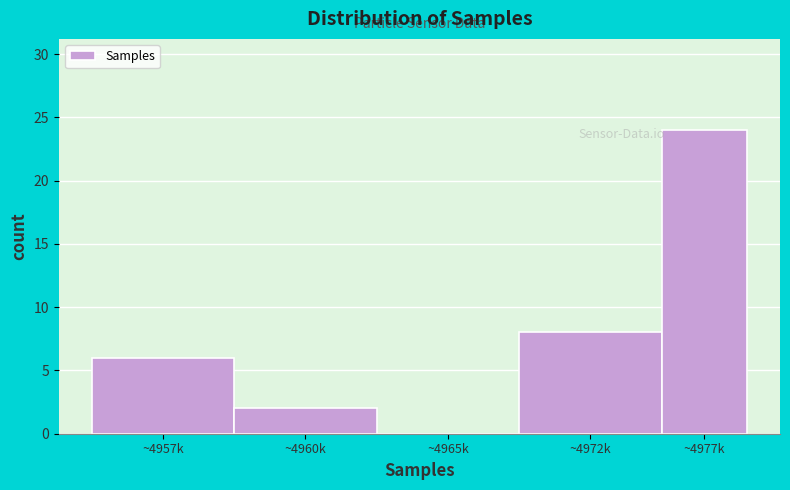

Reading left to right, extract all data points from this chart.

~4957k=6	~4960k=2	~4965k=0	~4972k=8	~4977k=24